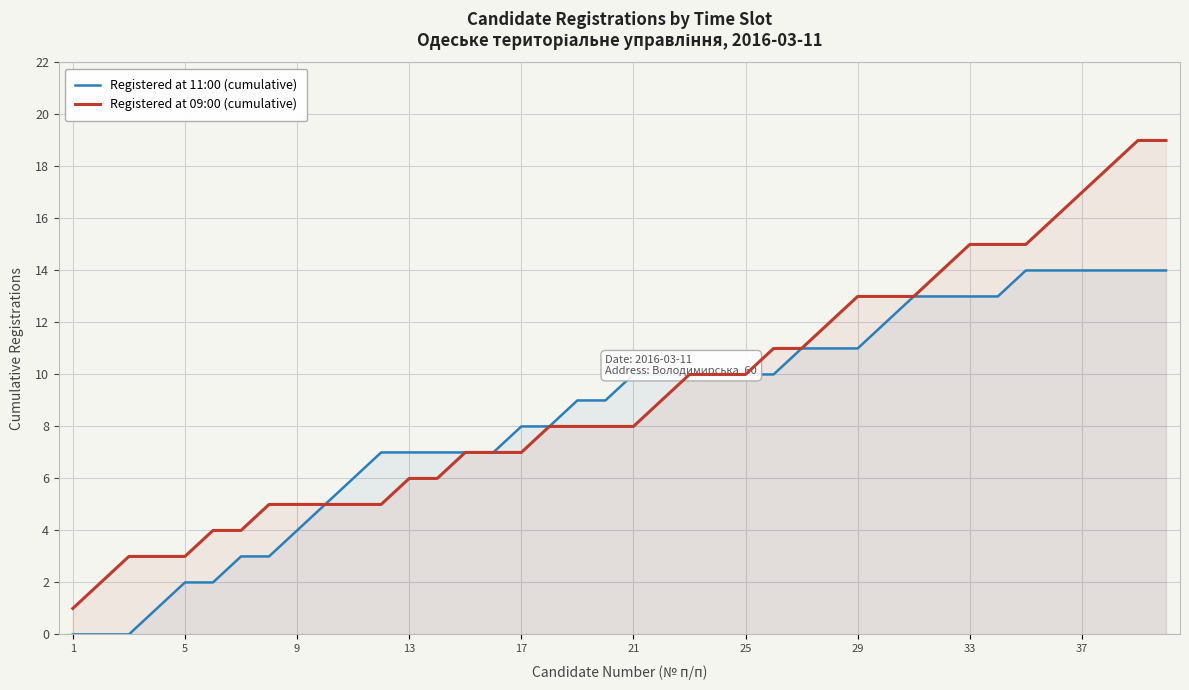

Rank the series by their maximum value, from lowest to highest.

Registered at 11:00 (cumulative), Registered at 09:00 (cumulative)